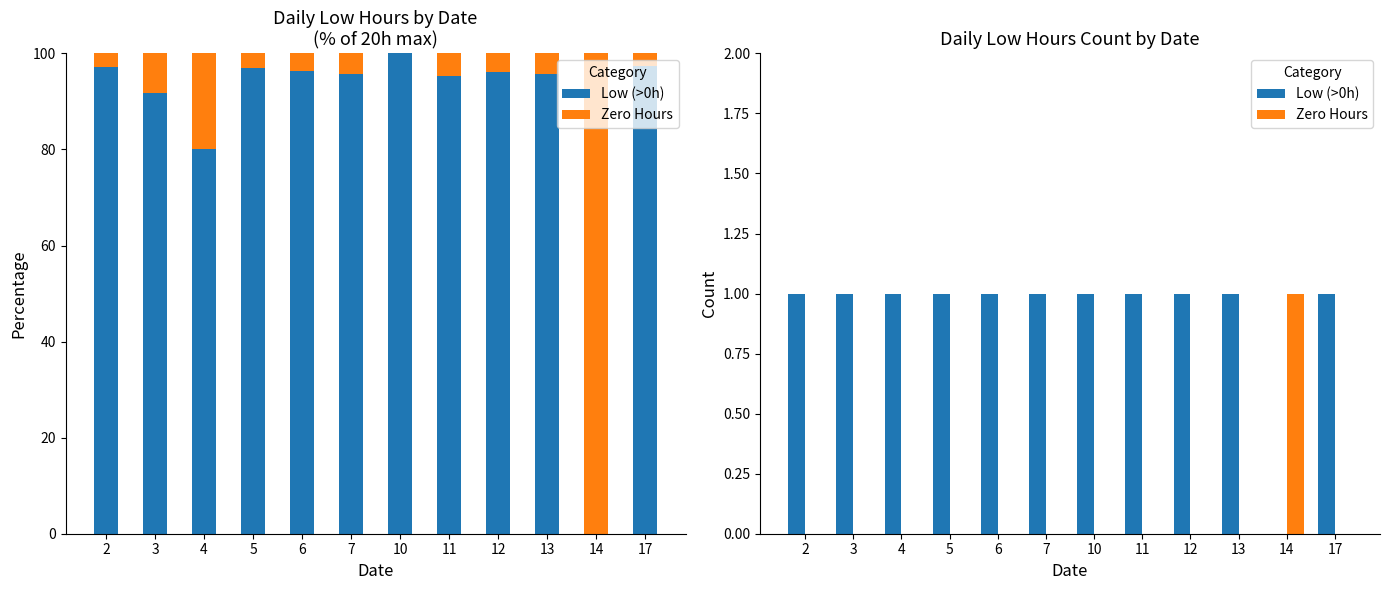

What are all the series names shown in the legend?

Low (>0h), Zero Hours